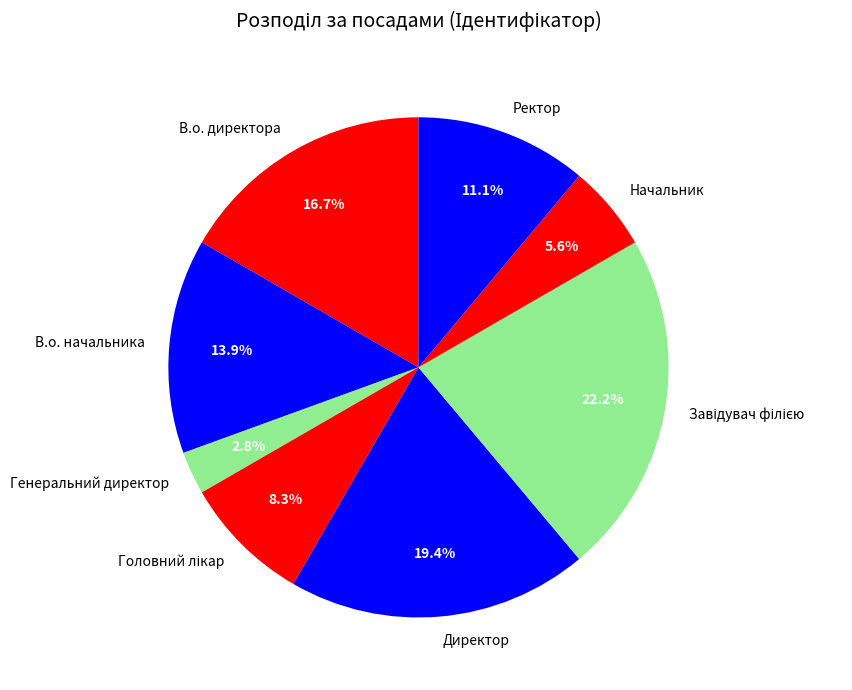

How many segments does this pie chart have?

8